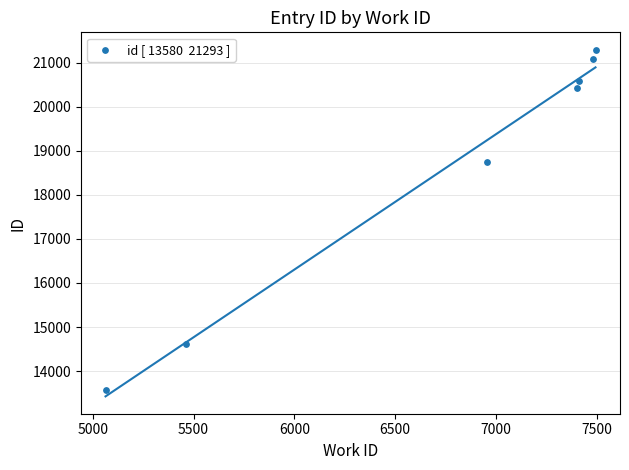

What is the range of Y values (max minus min)?

7713